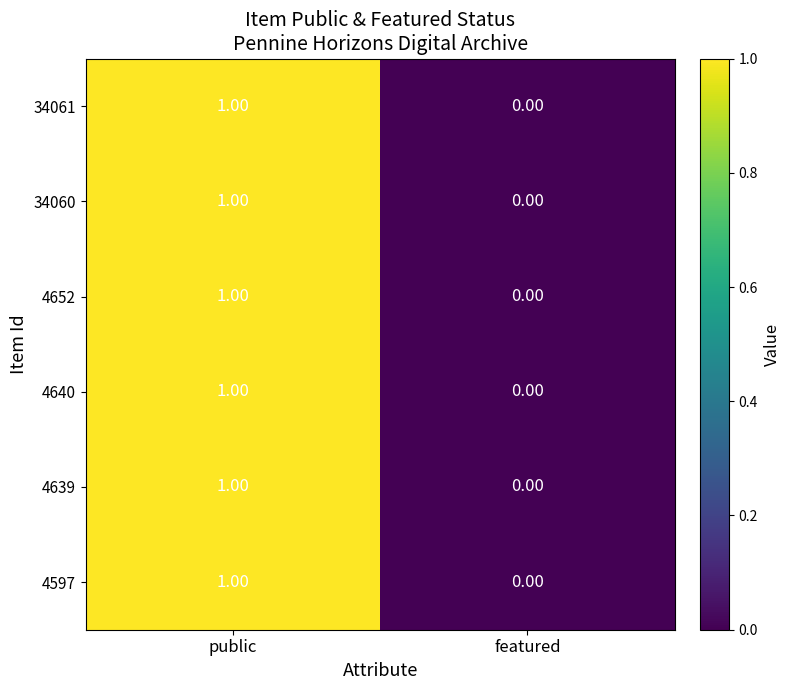

Which label corresponds to the smallest value in the chart?

featured